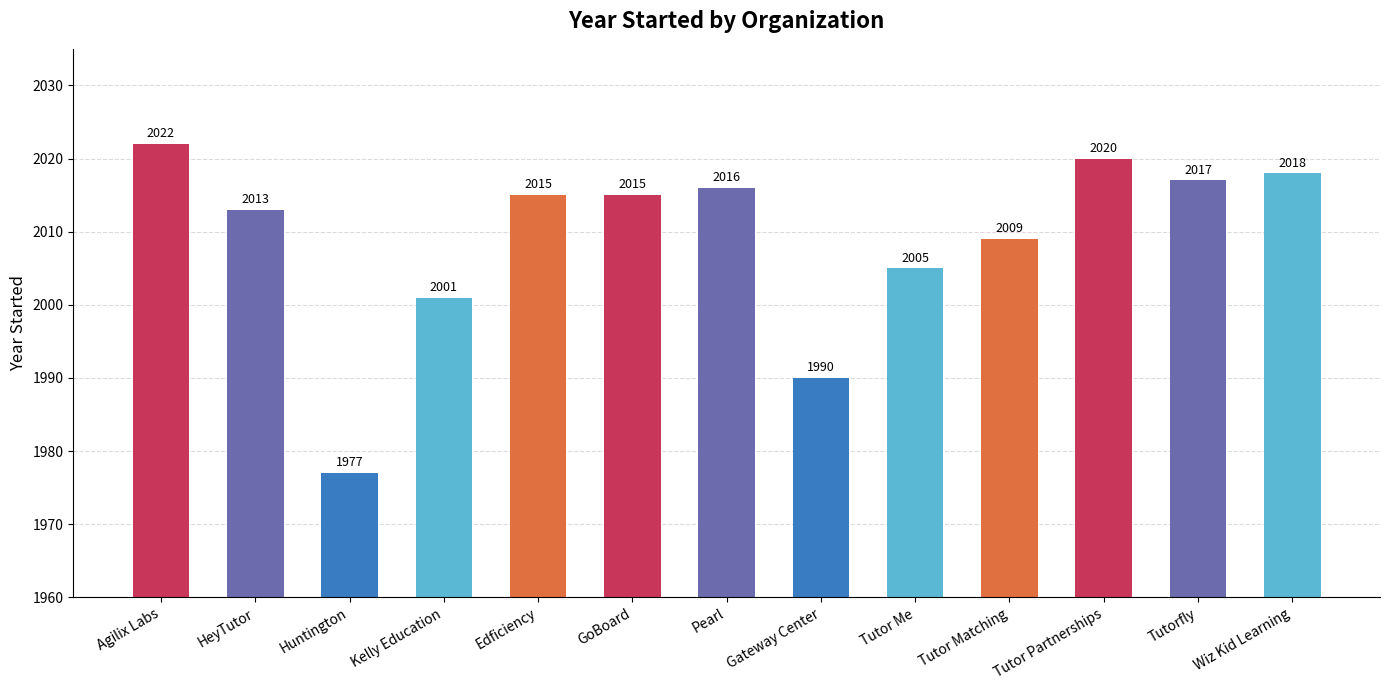

Reading left to right, transcribe all the data shown in this chart.

Agilix Labs=2022	HeyTutor=2013	Huntington=1977	Kelly Education=2001	Edficiency=2015	GoBoard=2015	Pearl=2016	Gateway Center=1990	Tutor Me=2005	Tutor Matching=2009	Tutor Partnerships=2020	Tutorfly=2017	Wiz Kid Learning=2018